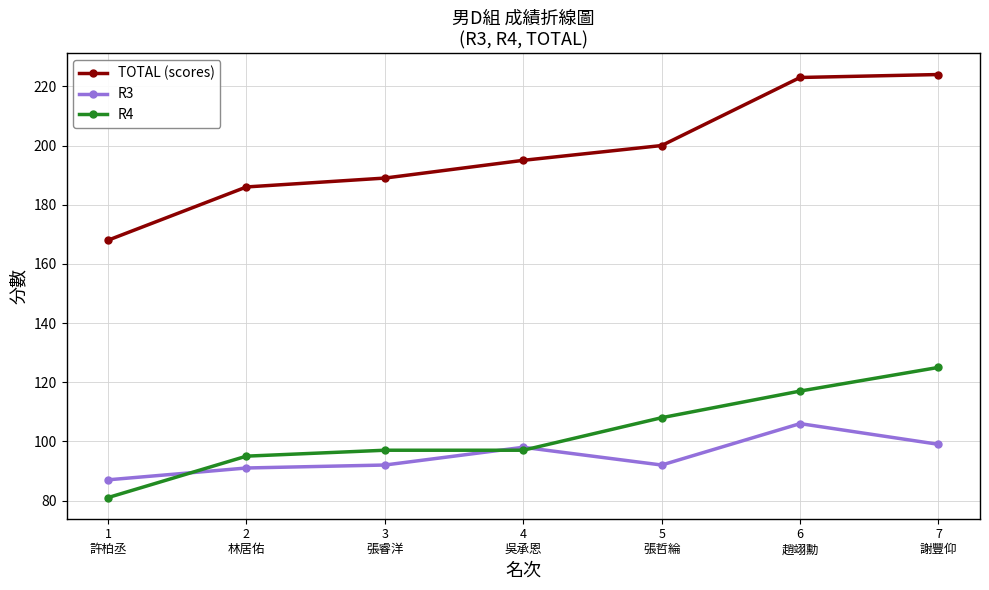

What is the difference between the second highest and second lowest values in the TOTAL (scores) series?

37